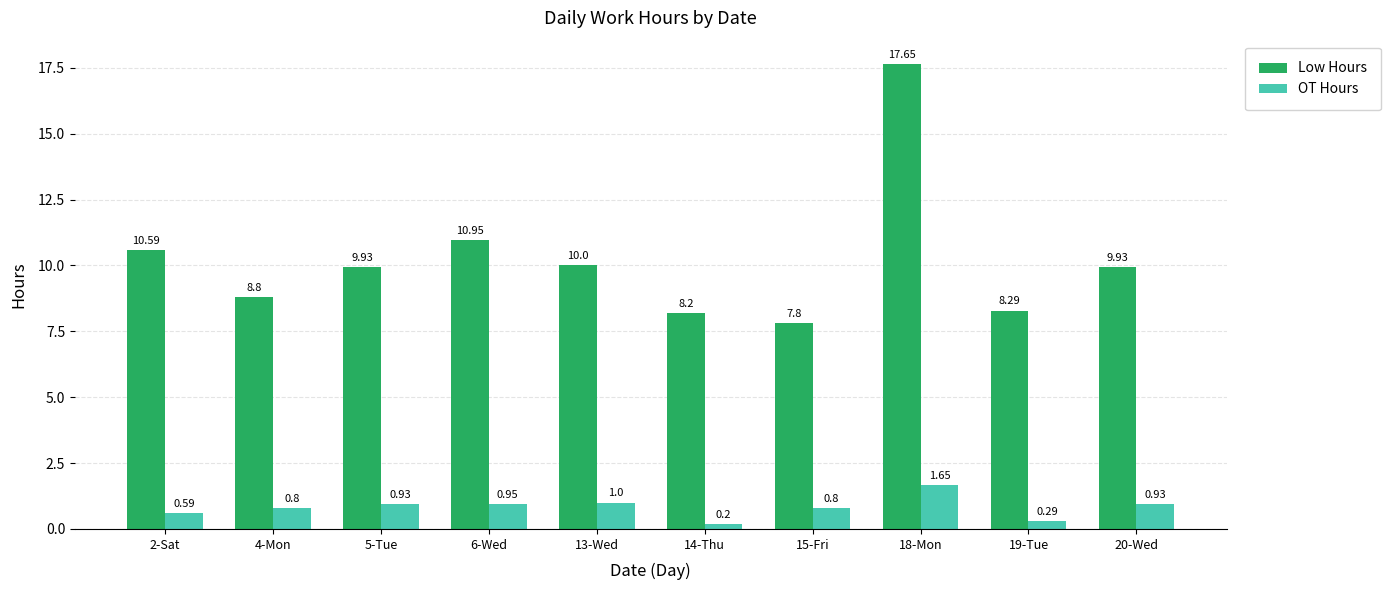

At which category is the sum across all series the highest?

18-Mon